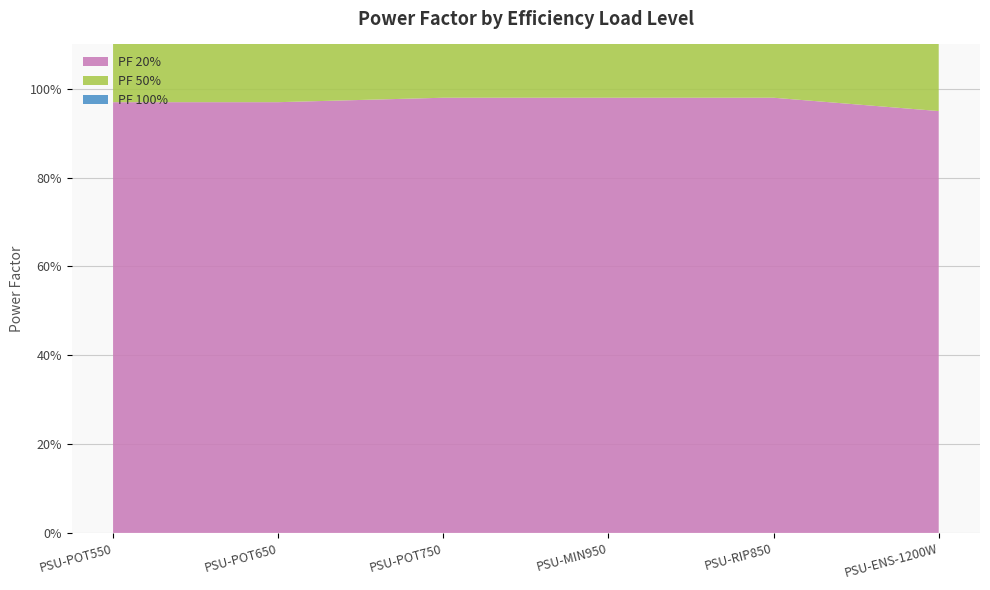

Reading left to right, list all the values displayed in this chart.

PF 20%: 1.0	1.0	1.0	1.0	1.0	0.9
PF 50%: 1.0	1.0	1.0	1.0	1.0	1.0
PF 100%: 1.0	1.0	1.0	1.0	1.0	1.0